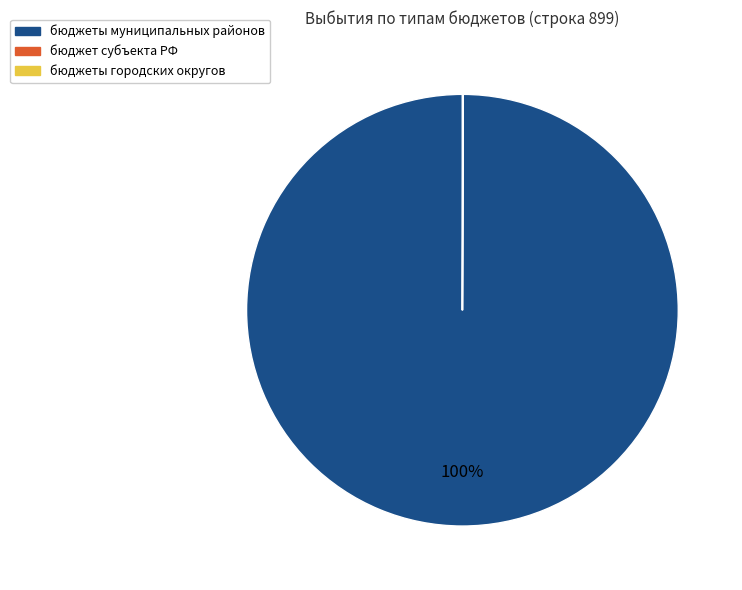

To the nearest percent, what is the difference between the largest and smallest slice percentages?

100%